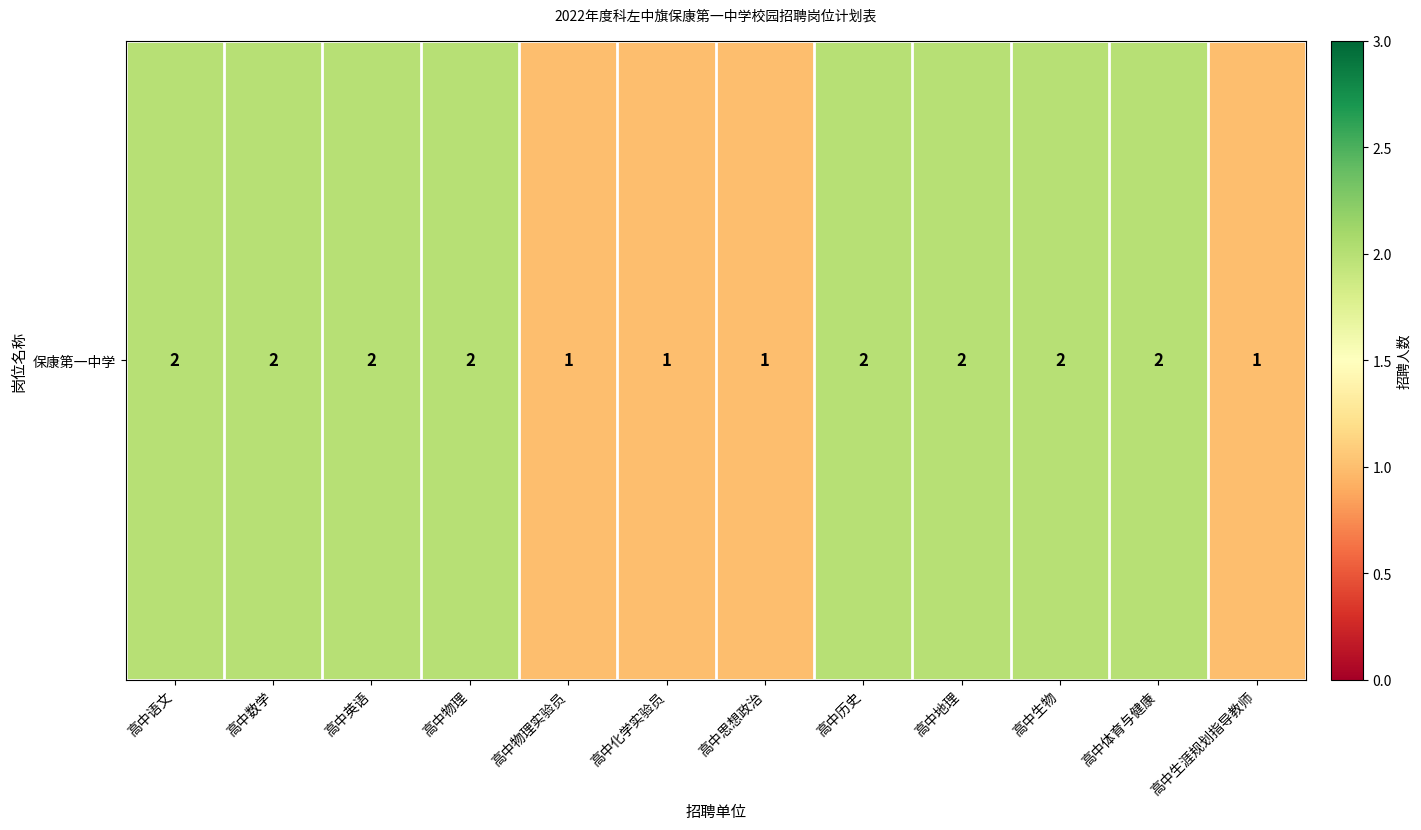

Rank the categories by value from lowest to highest.

高中物理实验员, 高中化学实验员, 高中思想政治, 高中生涯规划指导教师, 高中语文, 高中数学, 高中英语, 高中物理, 高中历史, 高中地理, 高中生物, 高中体育与健康